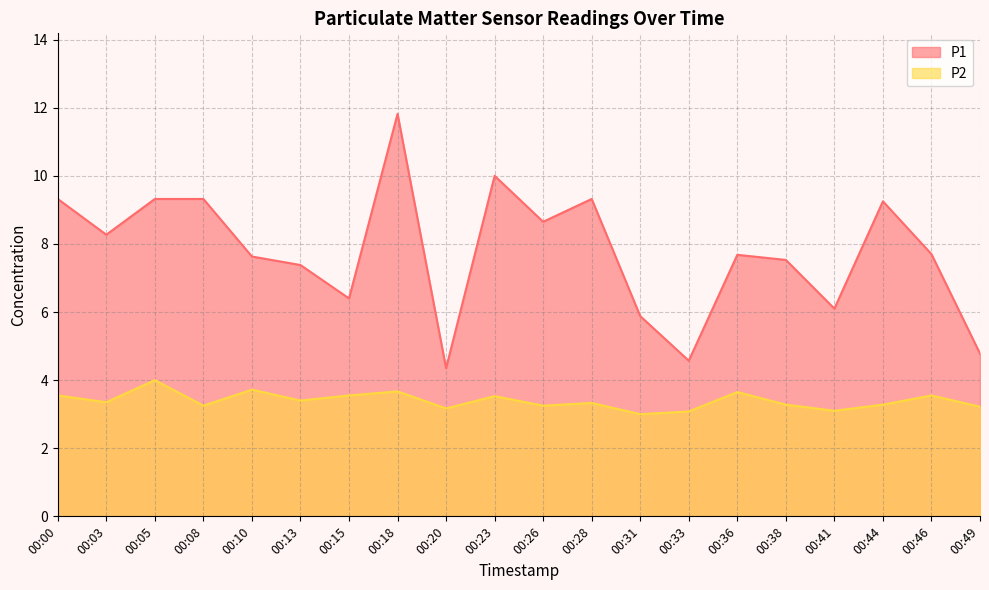

Where is the first local maximum for P2?

00:05